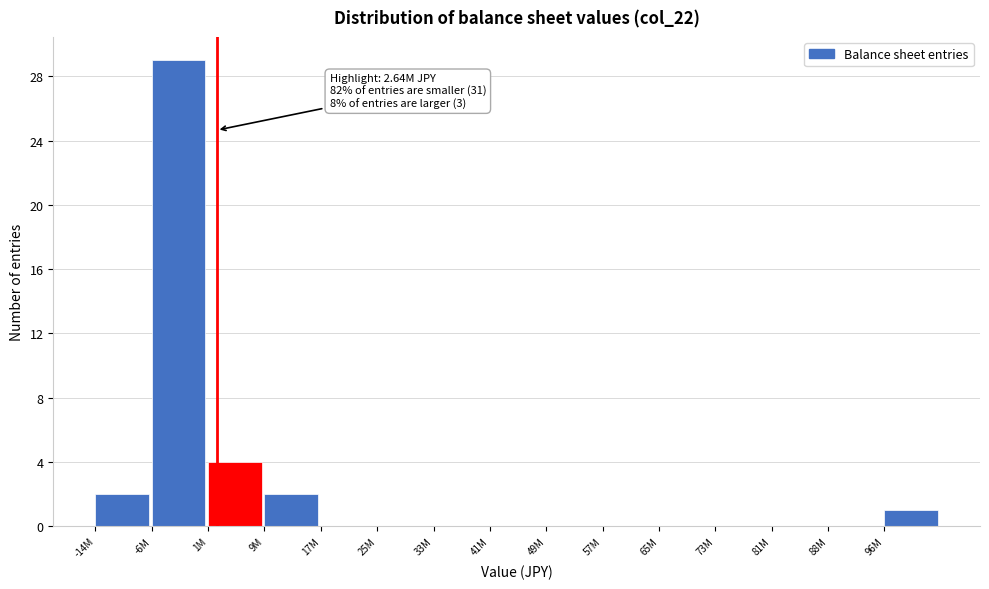

Reading right to left, what are all the values shown in this chart?

96M=1	88M=0	81M=0	73M=0	65M=0	57M=0	49M=0	41M=0	33M=0	25M=0	17M=0	9M=2	1M=4	-6M=29	-14M=2